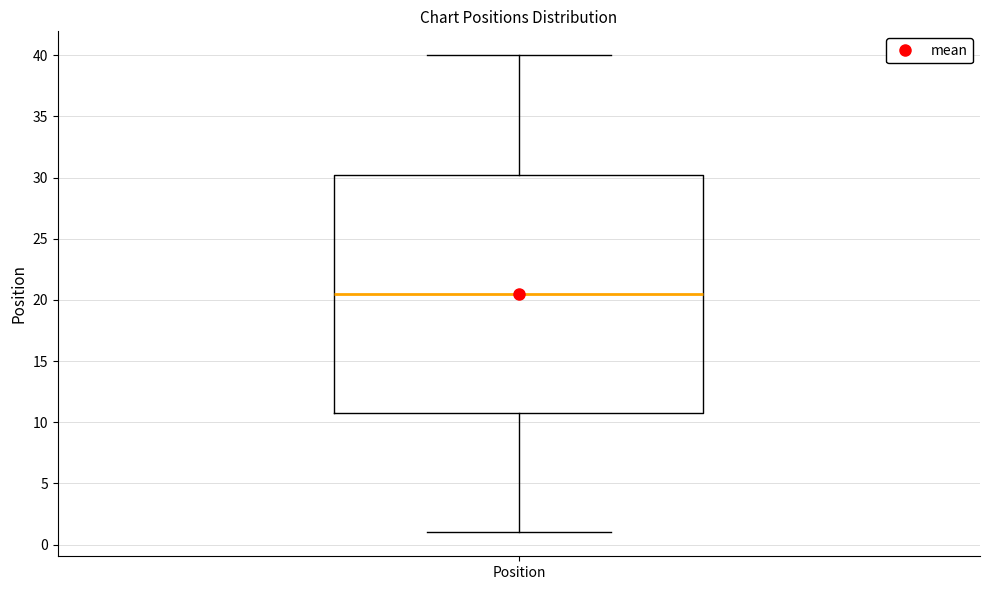

Where is the upper edge of the box for Position on the y-axis? The values are not printed on the chart, so give them approximately, as read against the axis.

30.5